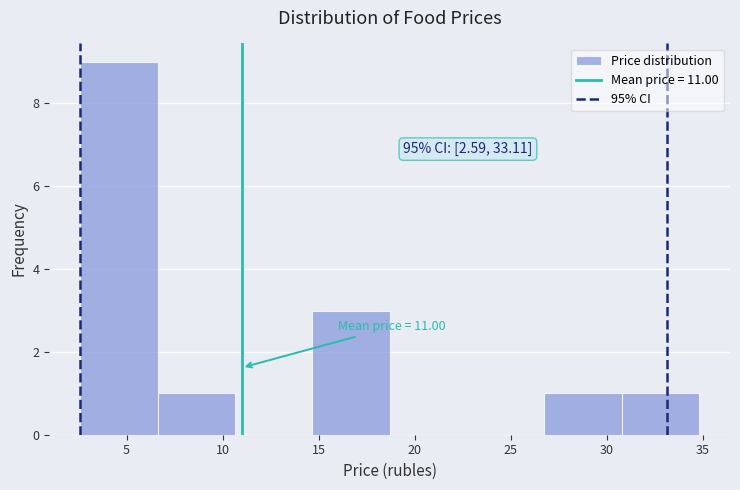

Which range on the x-axis has the tallest bar?

2.5 to 6.5